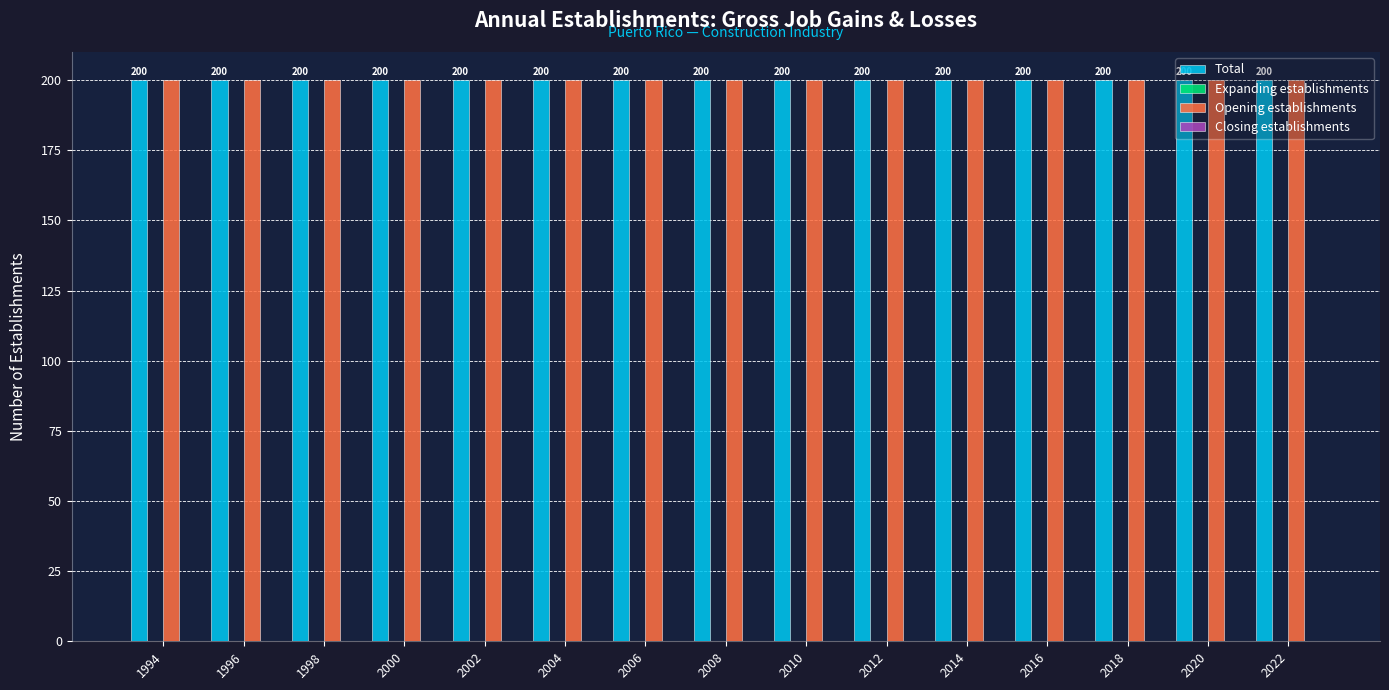

Which series has the widest spread of values?

Total